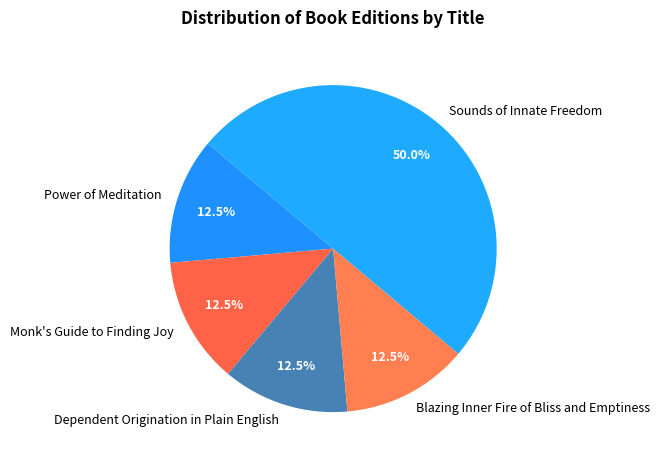

What is the ratio of the value at Dependent Origination in Plain English to the value at Blazing Inner Fire of Bliss and Emptiness?

1.0